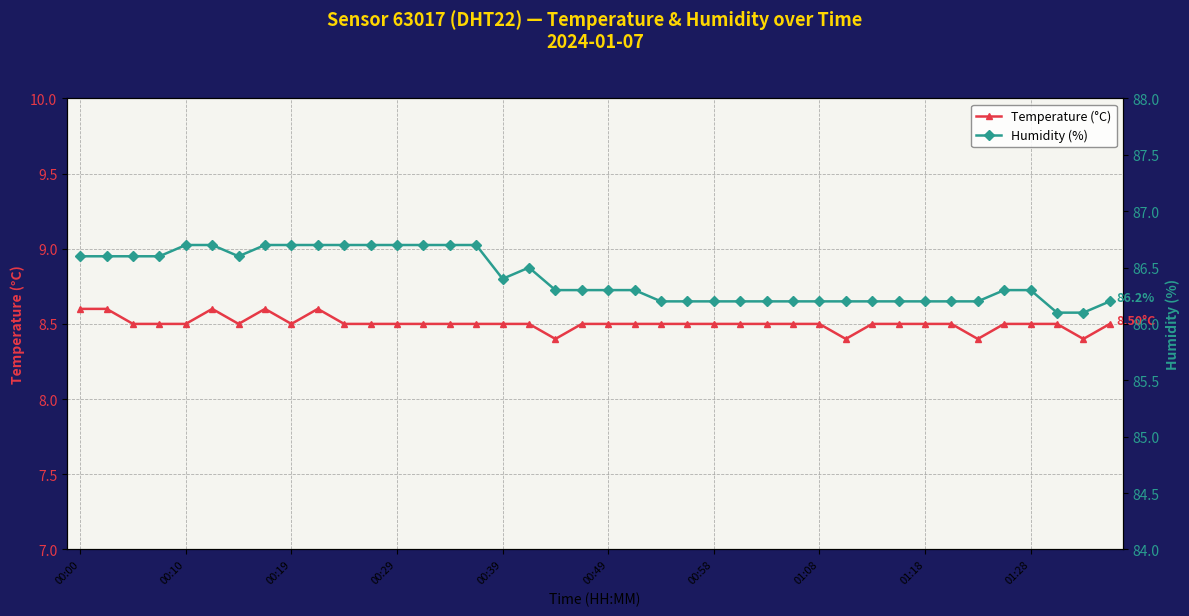

True or false: Temperature (°C) and Humidity (%) cross at least once.

False